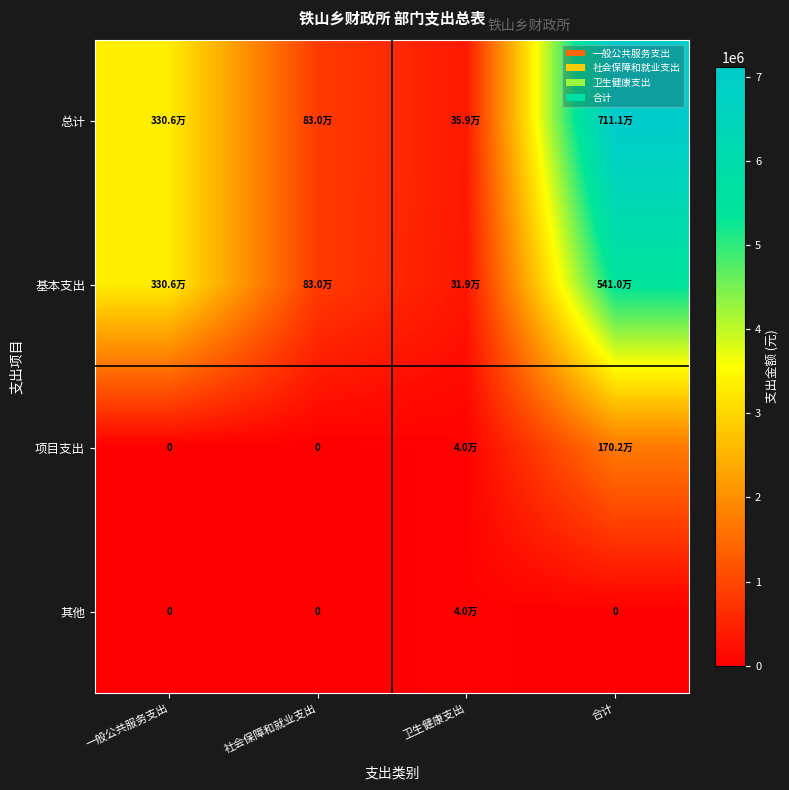

Which series has the largest total across all categories?

总计